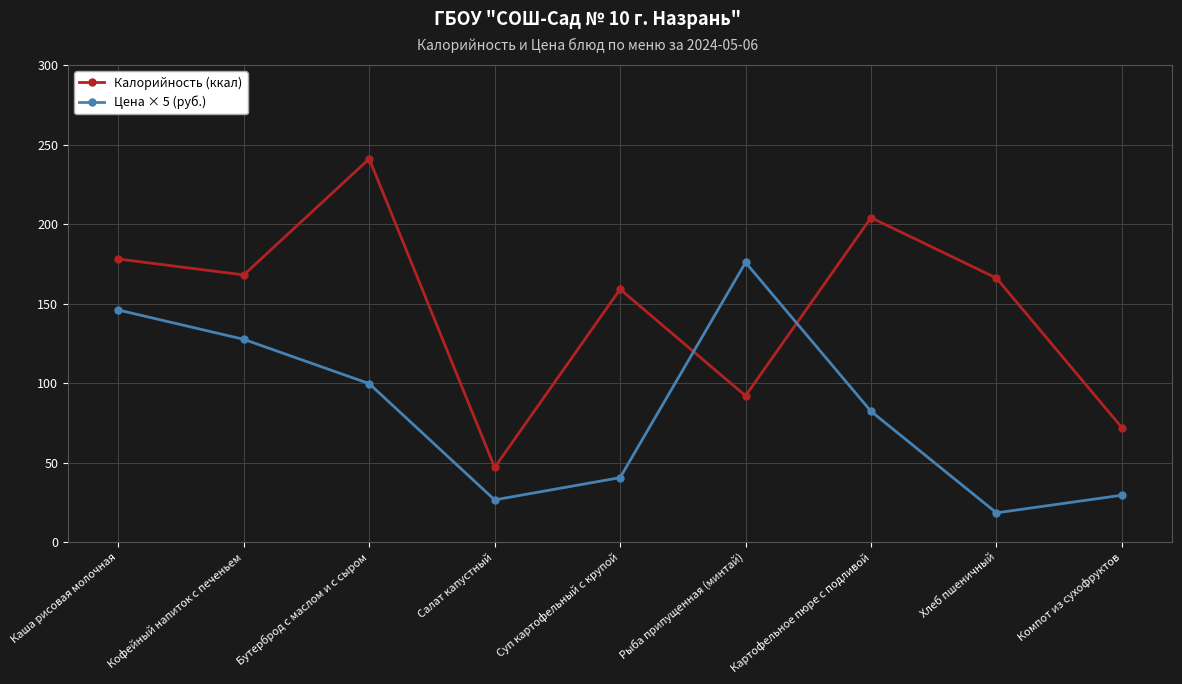

List the series in order of their overall mean, lowest first.

Цена × 5 (руб.), Калорийность (ккал)